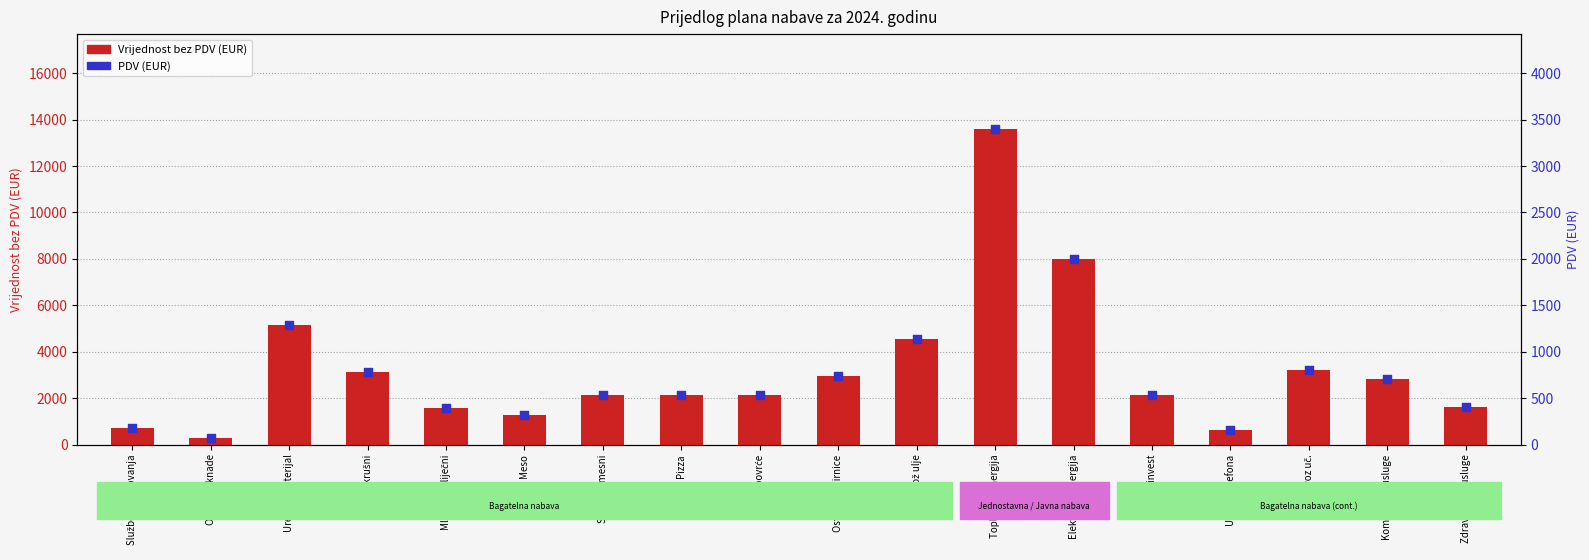

What is the total value across all series at Ostale namirnice?

3716.2